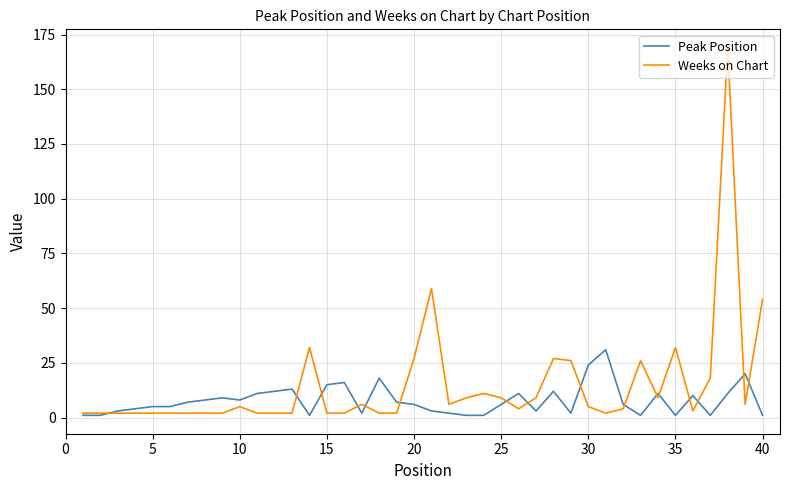

List the series in order of their peak value, highest first.

Weeks on Chart, Peak Position